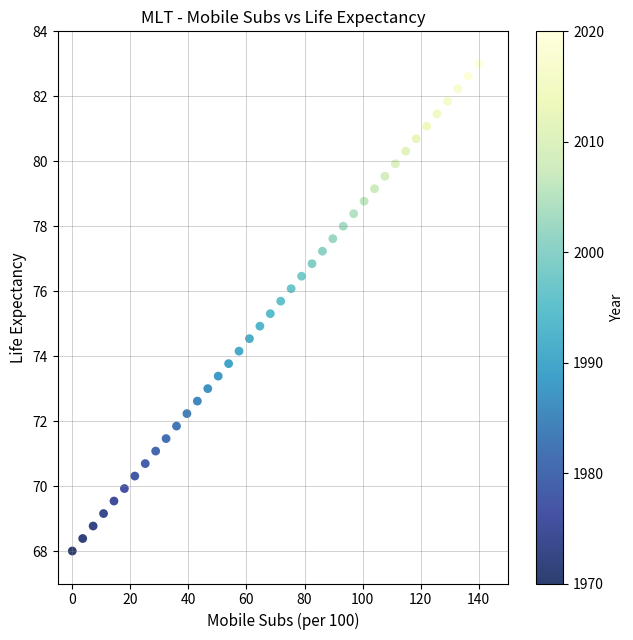

What is the range of X values (max minus min)?

140.0